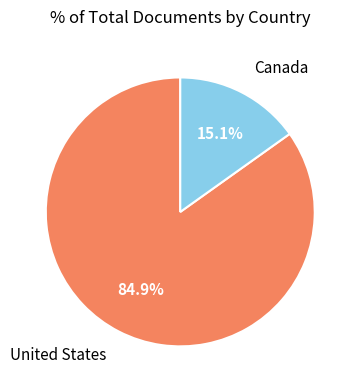

How many slices are in this pie chart?

2